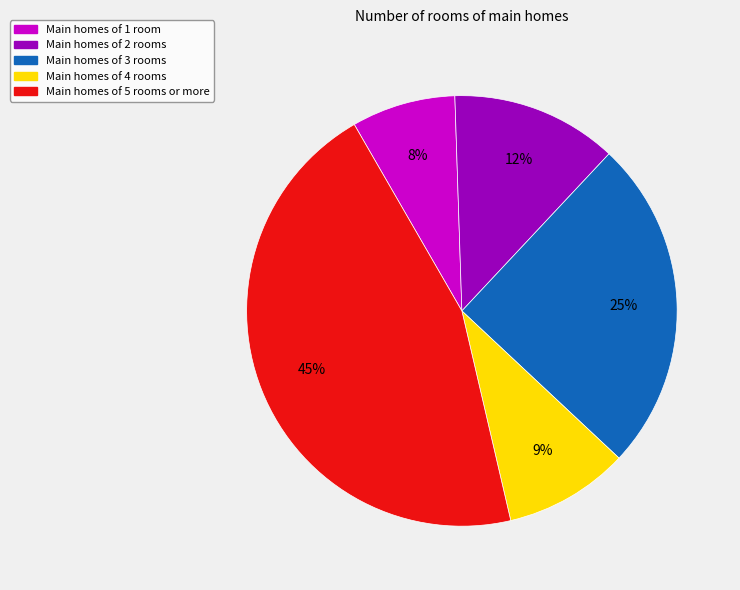

What is the largest slice in the pie chart?

Main homes of 5 rooms or more